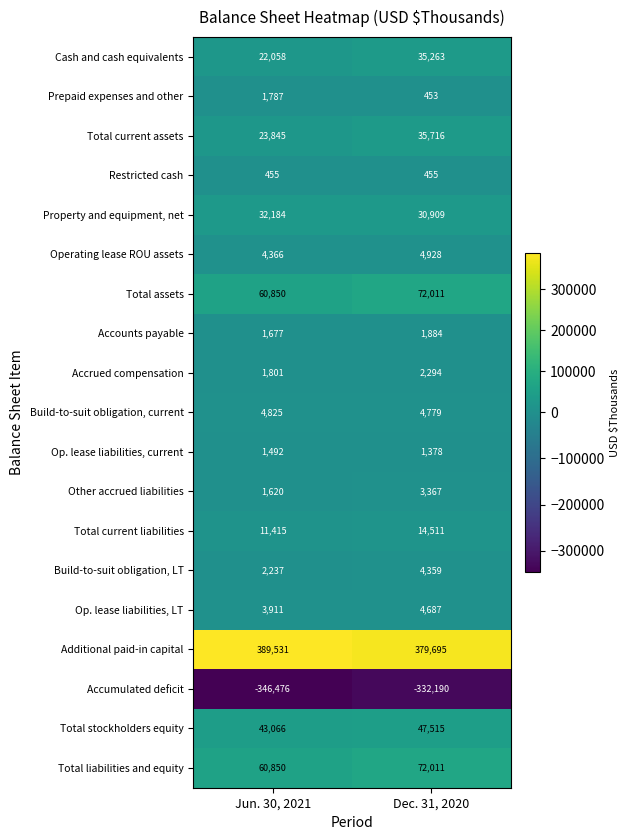

What is the difference between the highest and lowest values at Dec. 31, 2020?

711885